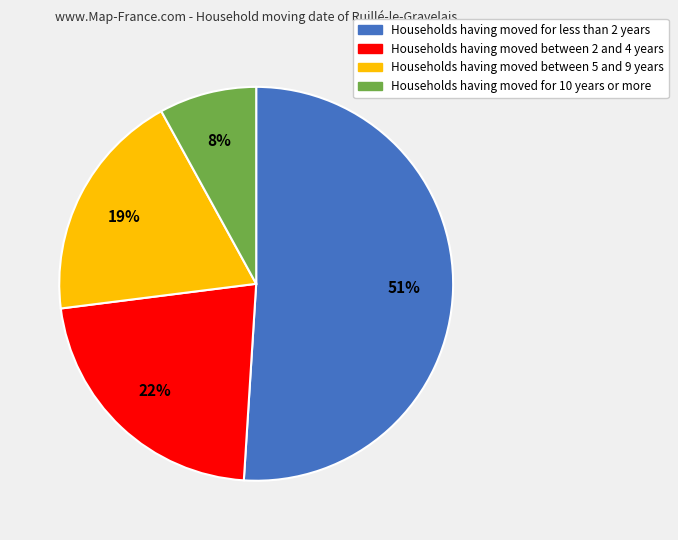

Do Households having moved for less than 2 years and Households having moved between 5 and 9 years together represent more than half of the pie?

Yes